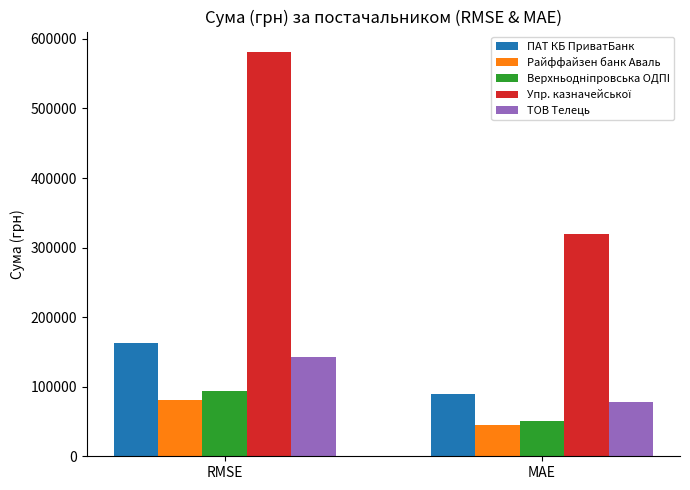

What is the total value across all series at MAE?

583654.4